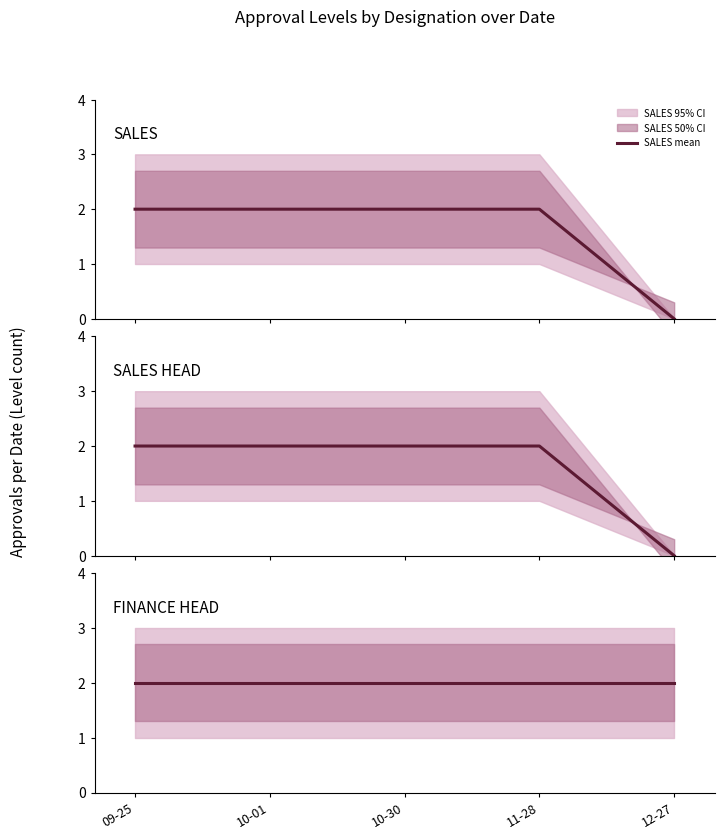

How many lines are shown in the chart?

3